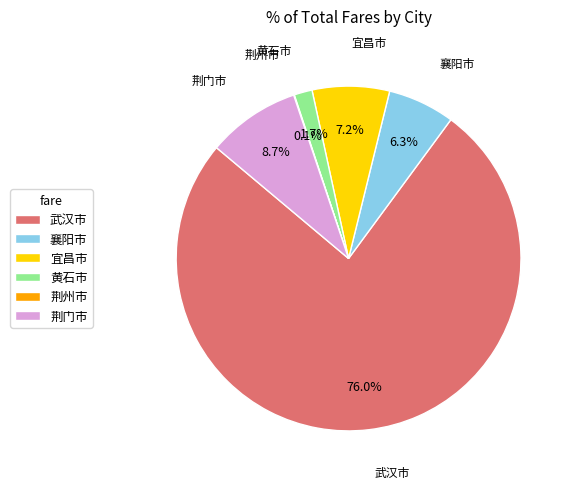

Between 襄阳市 and 黄石市, which is larger?

襄阳市